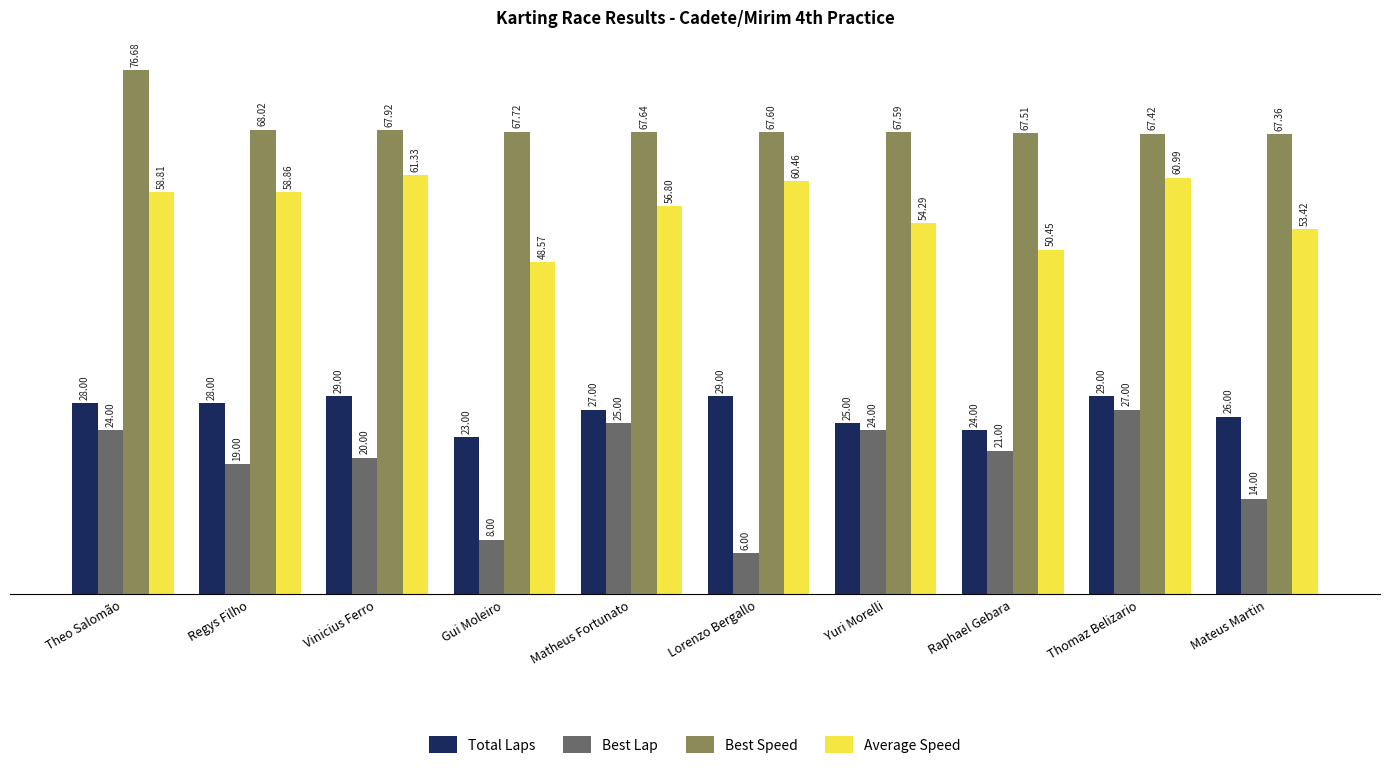

Where does the Best Lap series first go above 21?

Theo Salomão